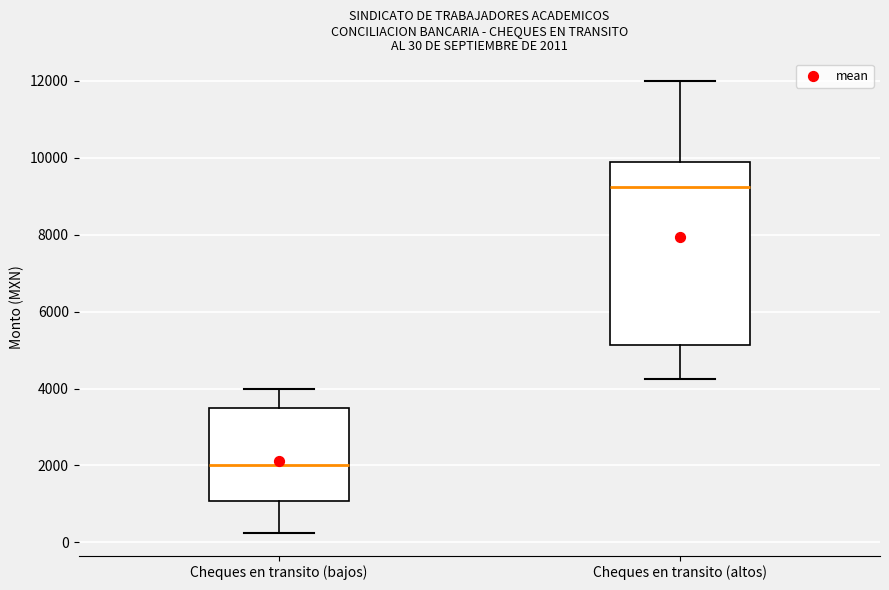

Which box has the highest median line?

Cheques en transito (altos)